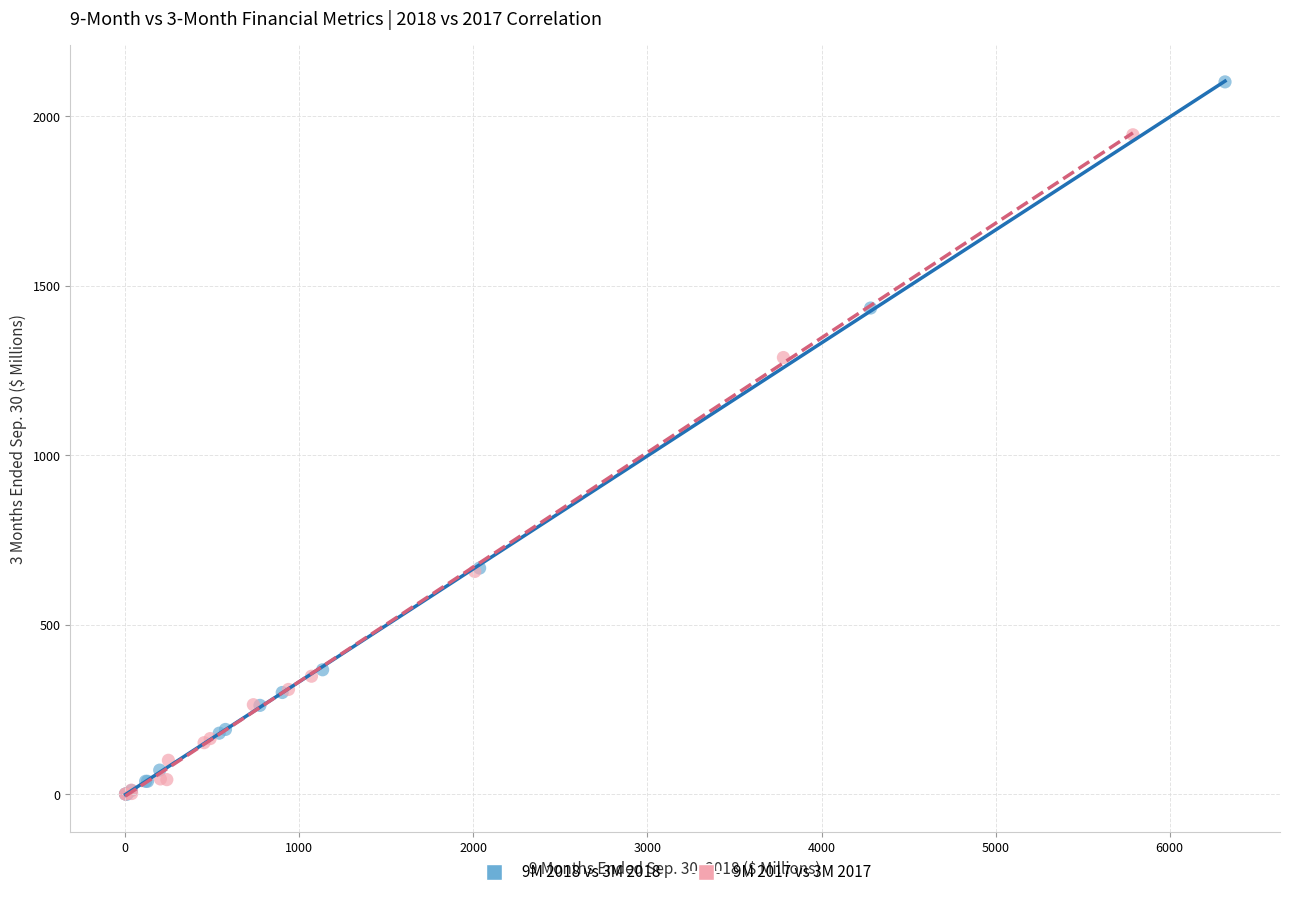

Which series contains the highest Y value?

9M 2018 vs 3M 2018